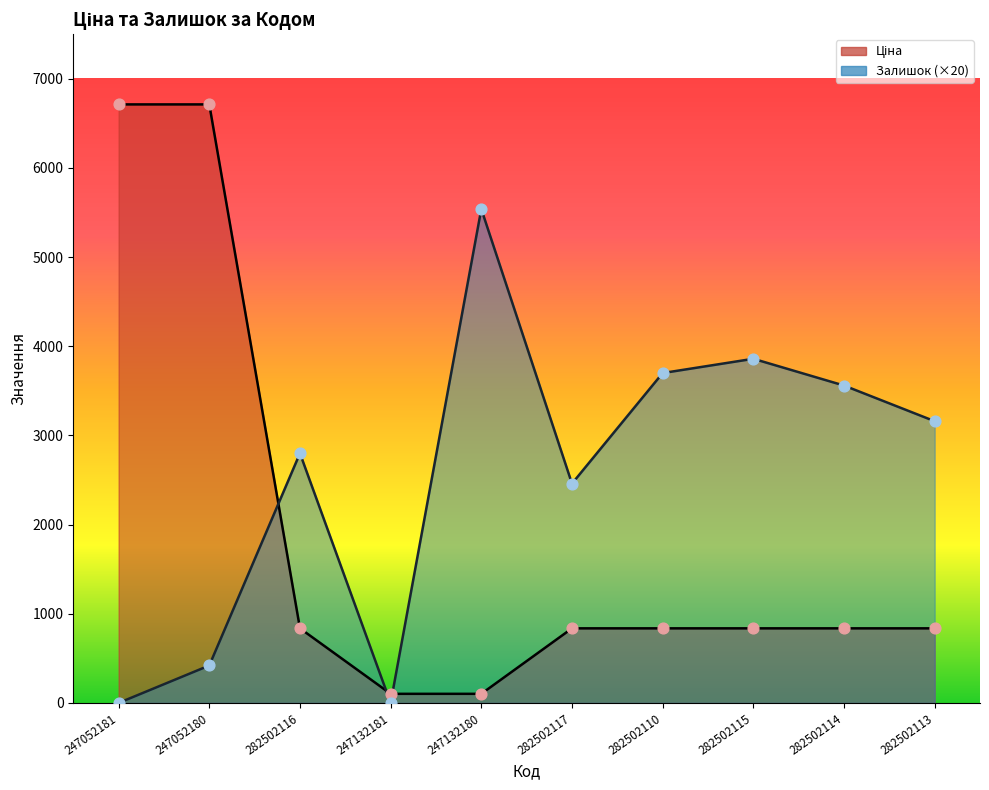

Which series reaches the minimum Y coordinate?

Залишок